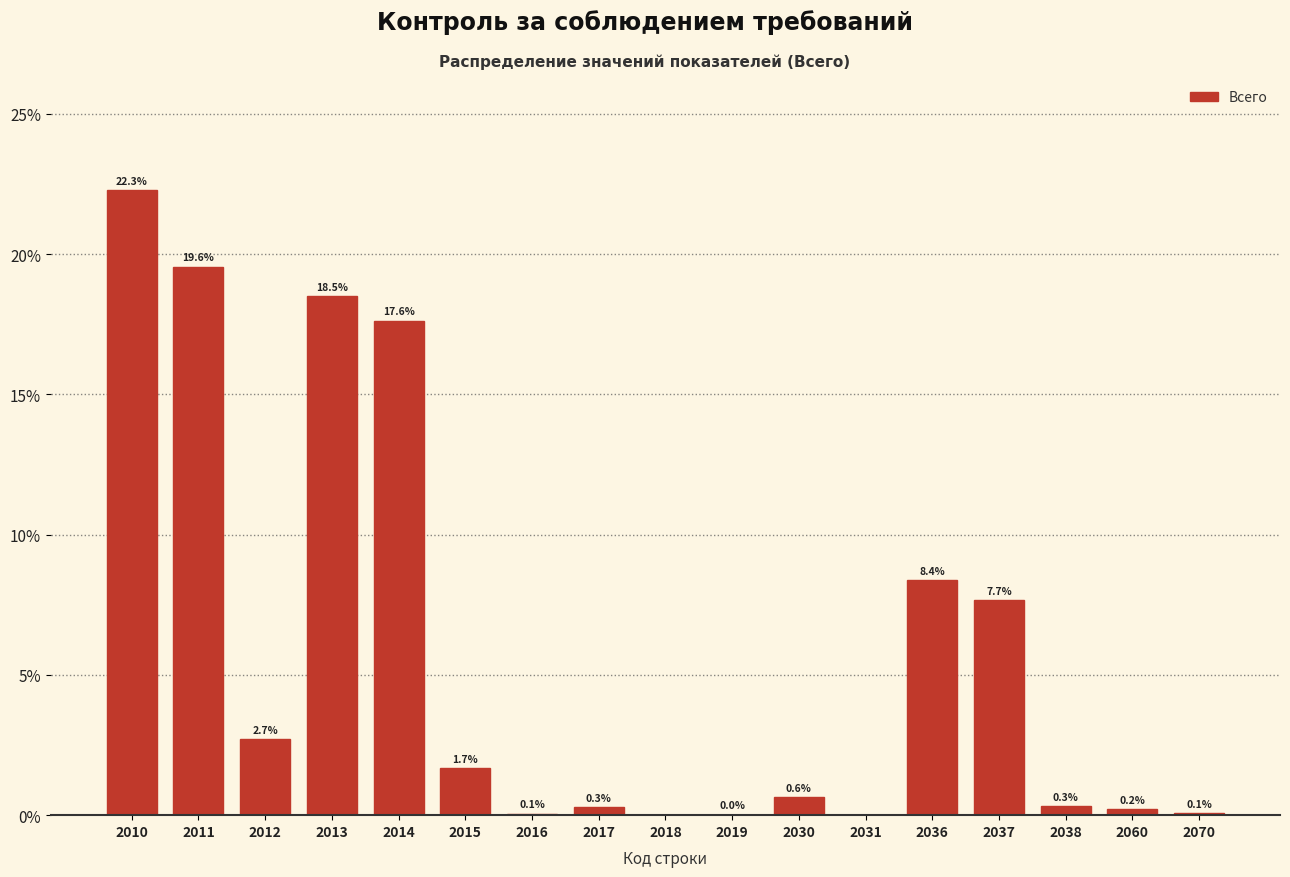

What is the sum of the values at 2013 and 2010?

40.8